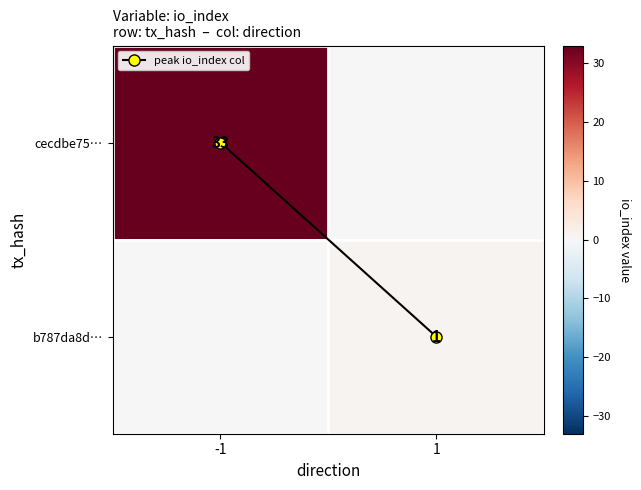

Which series changed the most between -1 and 1?

cecdbe75…